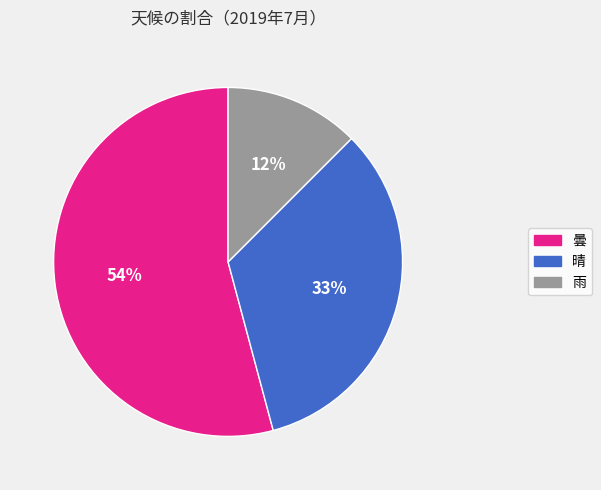

Which category accounts for the majority?

曇